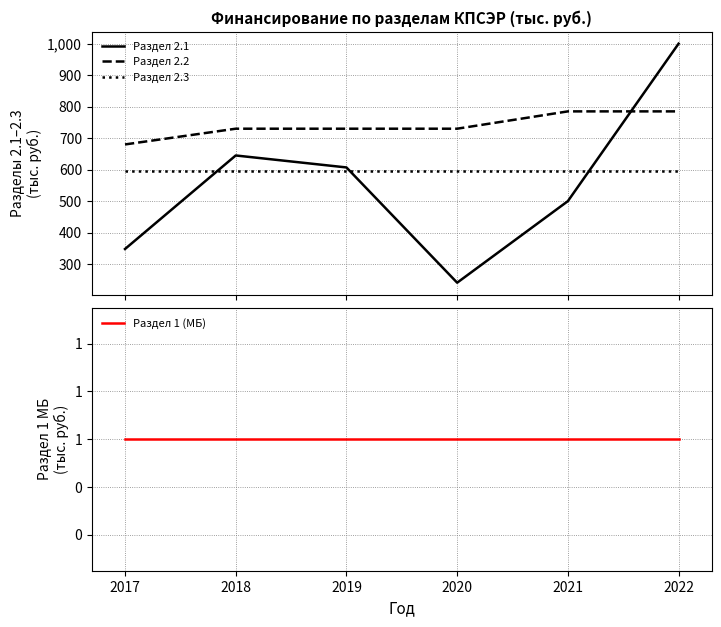

Rank the series at 2017 from lowest to highest value.

Раздел 1 (МБ), Раздел 2.1, Раздел 2.3, Раздел 2.2